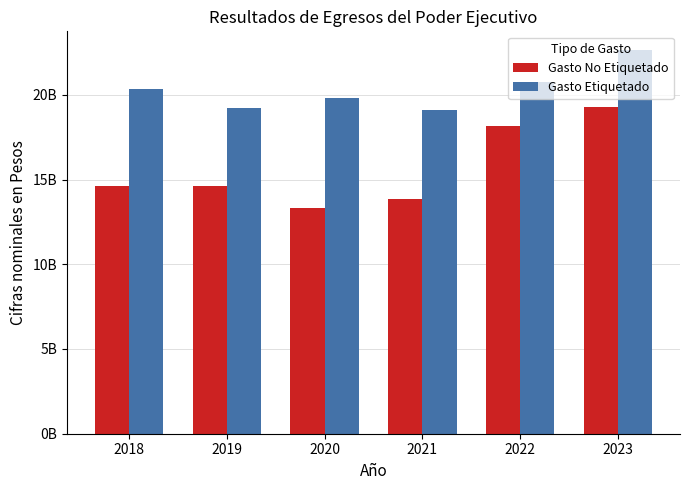

What are all the series names shown in the legend?

Gasto No Etiquetado, Gasto Etiquetado